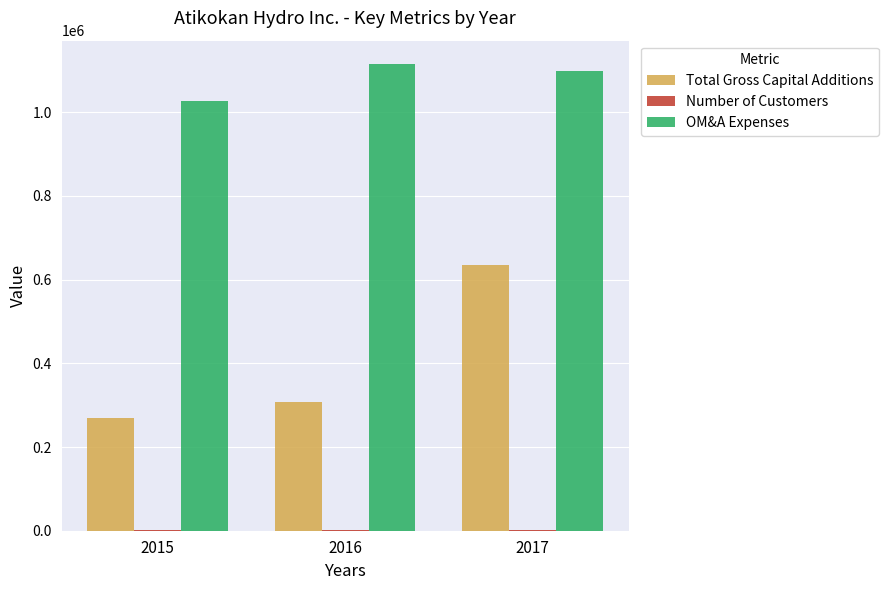

How many groups of bars are there?

3